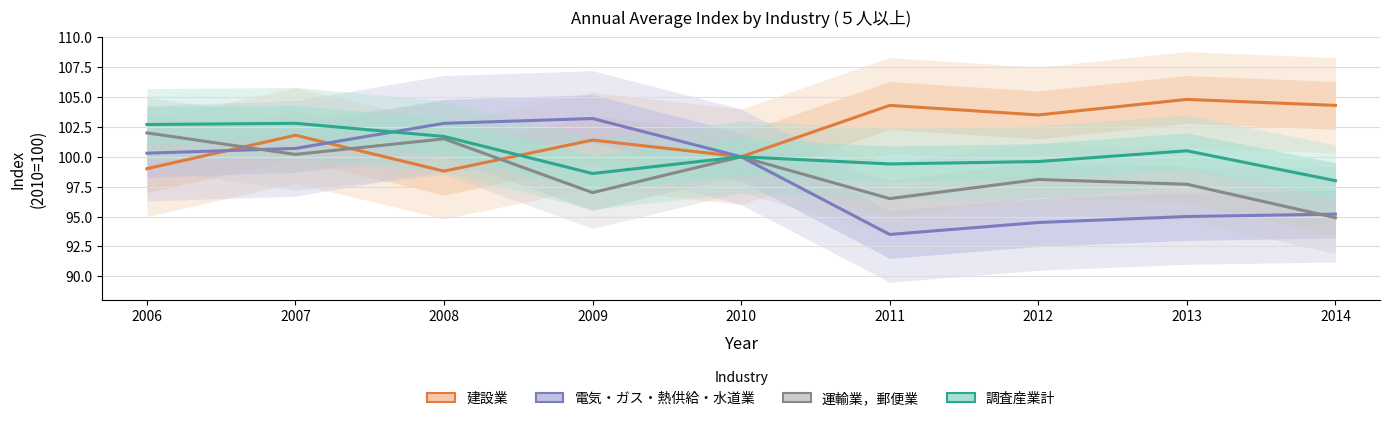

How many data points does each series have?

9